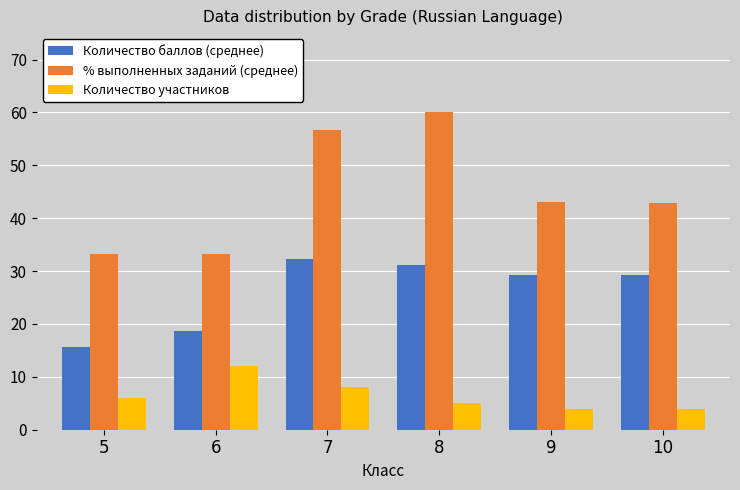

What is the difference between the maximum and second lowest values in the Количество участников series?

8.0